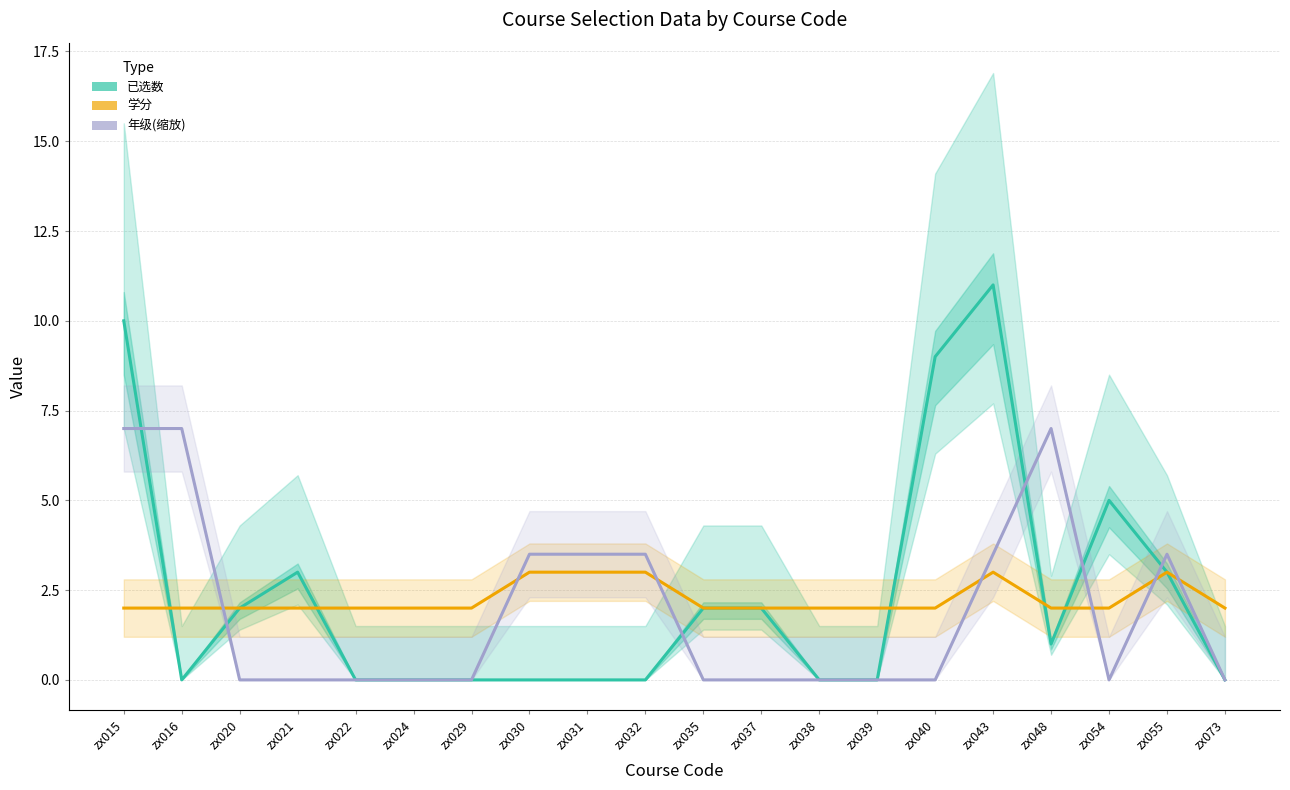

What value does the 已选数 series have at zx035?

2.0